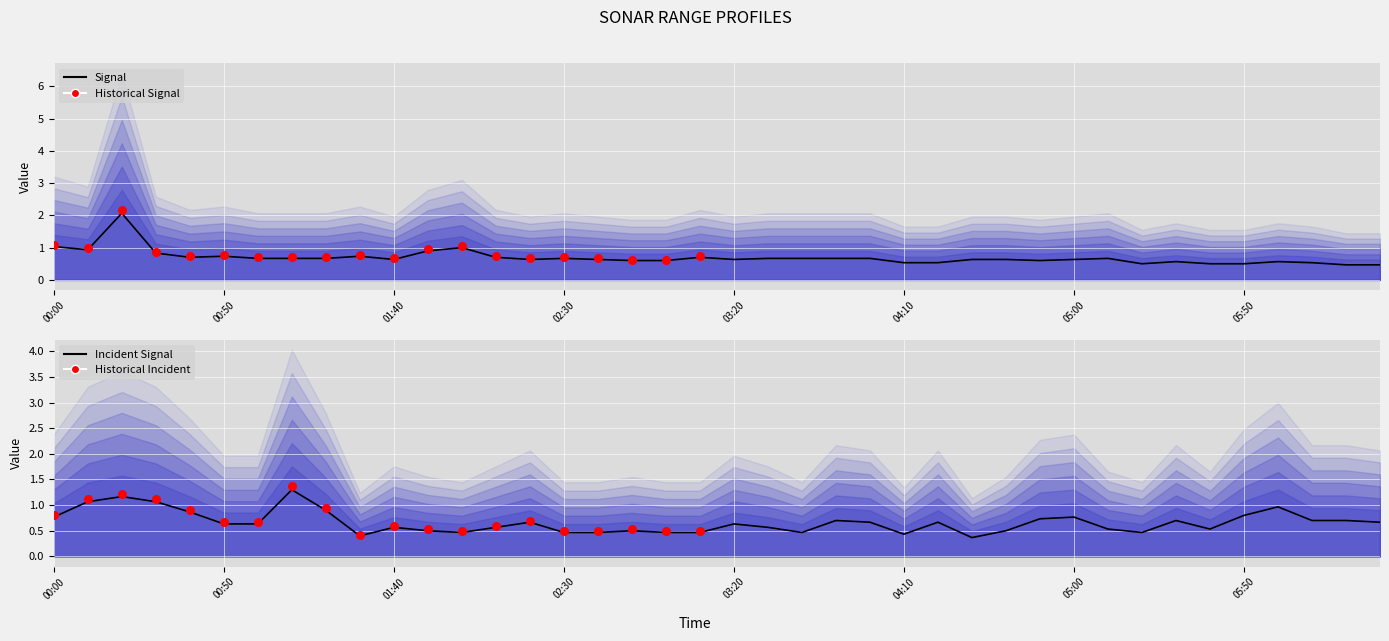

At which category is the sum across all series the highest?

2009/10/24 00:20